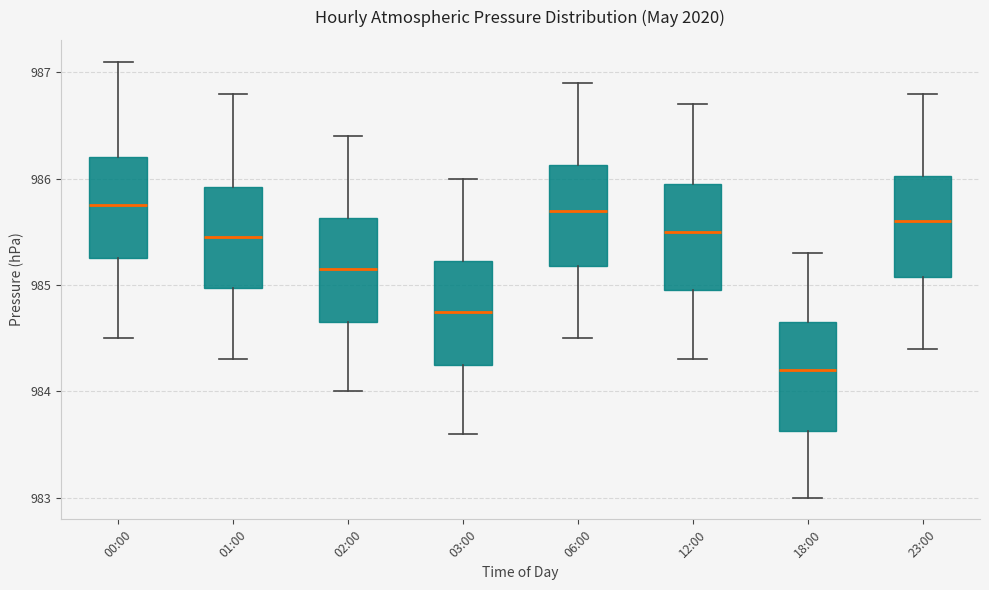

Where is the upper edge of the box for 23:00 on the y-axis? The values are not printed on the chart, so give them approximately, as read against the axis.

986.0